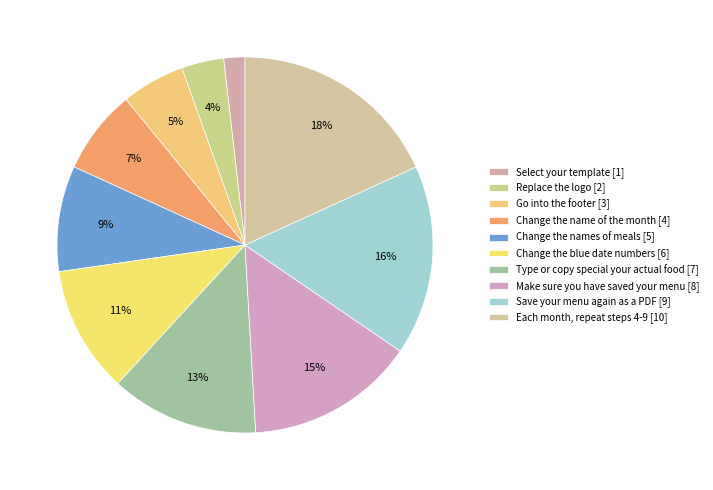

To the nearest percent, what percentage of the pie is Change the names of meals?

9%